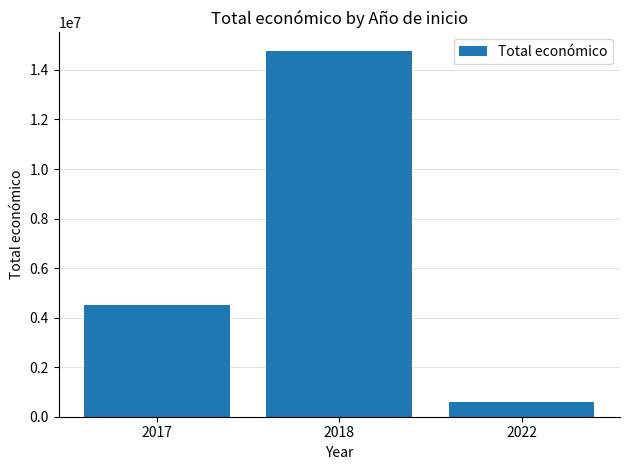

The chart shows a value of 4520649 at 2017. True or false?

True